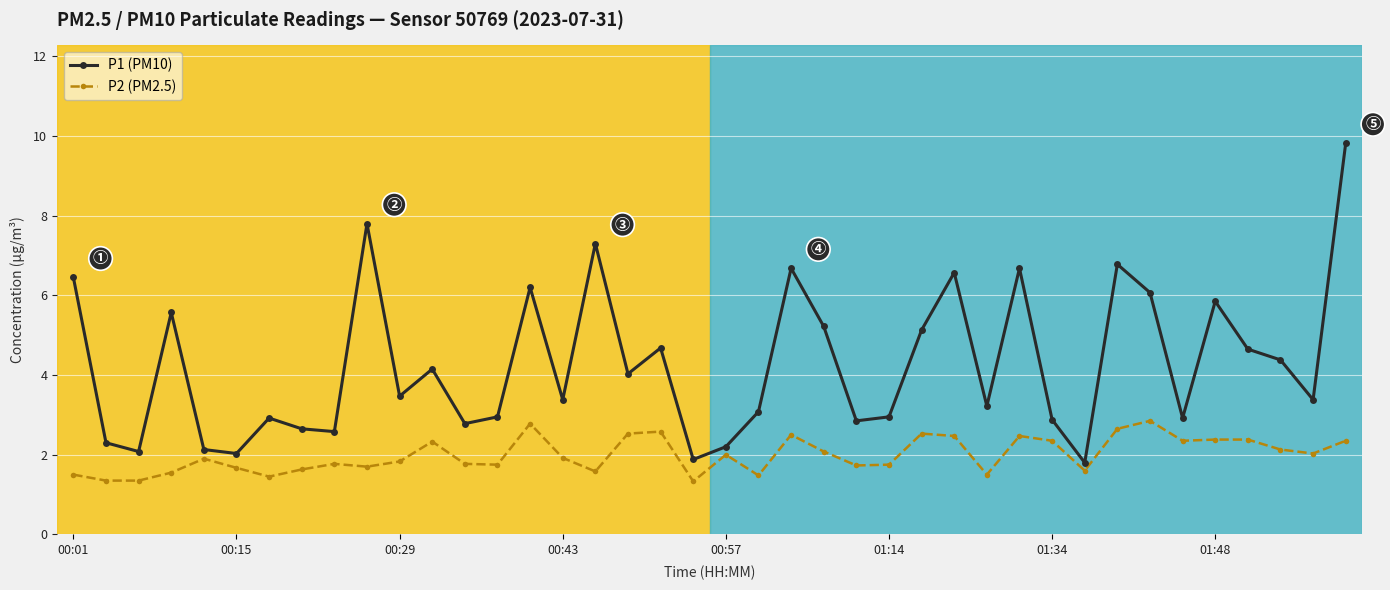

Is this an area chart (filled region under the line)?

No